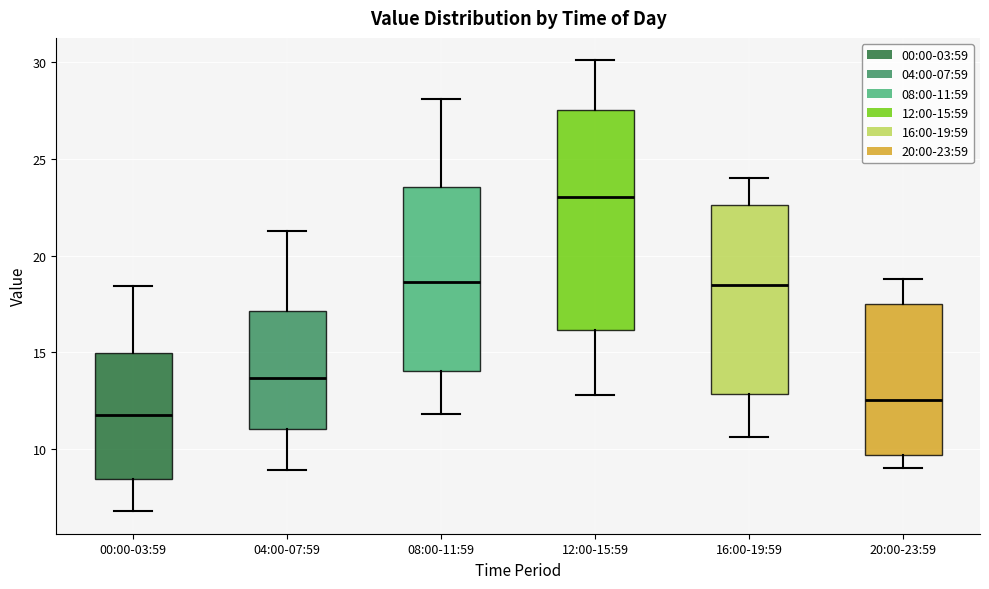

Which box's median line is the lowest?

00:00-03:59